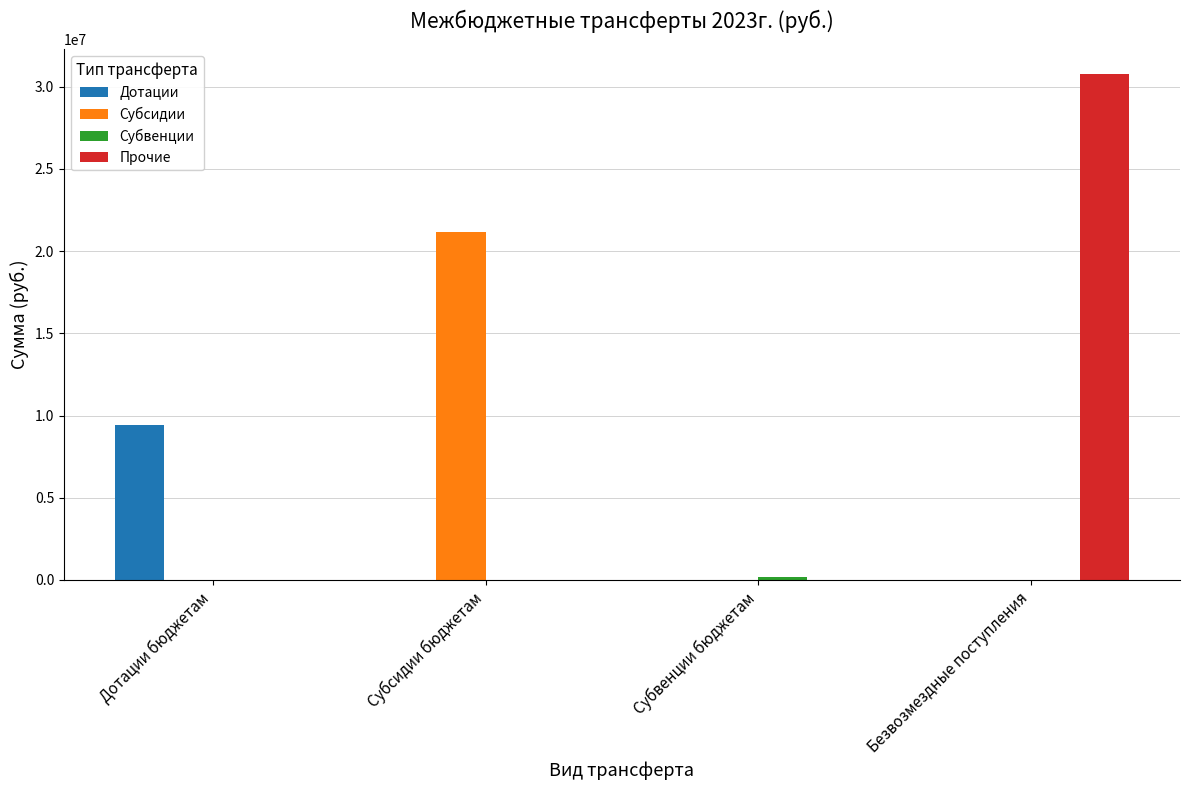

The value of Прочие at Безвозмездные поступления is 45289415.2. True or false?

False